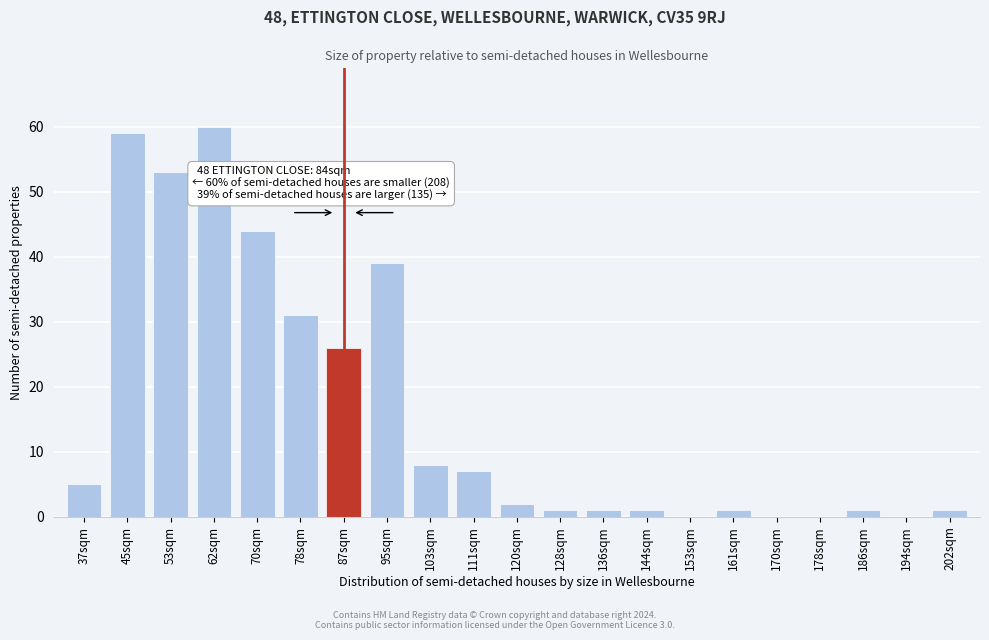

Reading left to right, what are all the values shown in this chart?

37sqm=5	45sqm=59	53sqm=53	62sqm=60	70sqm=44	78sqm=31	87sqm=26	95sqm=39	103sqm=8	111sqm=7	120sqm=2	128sqm=1	136sqm=1	144sqm=1	153sqm=0	161sqm=1	170sqm=0	178sqm=0	186sqm=1	194sqm=0	202sqm=1